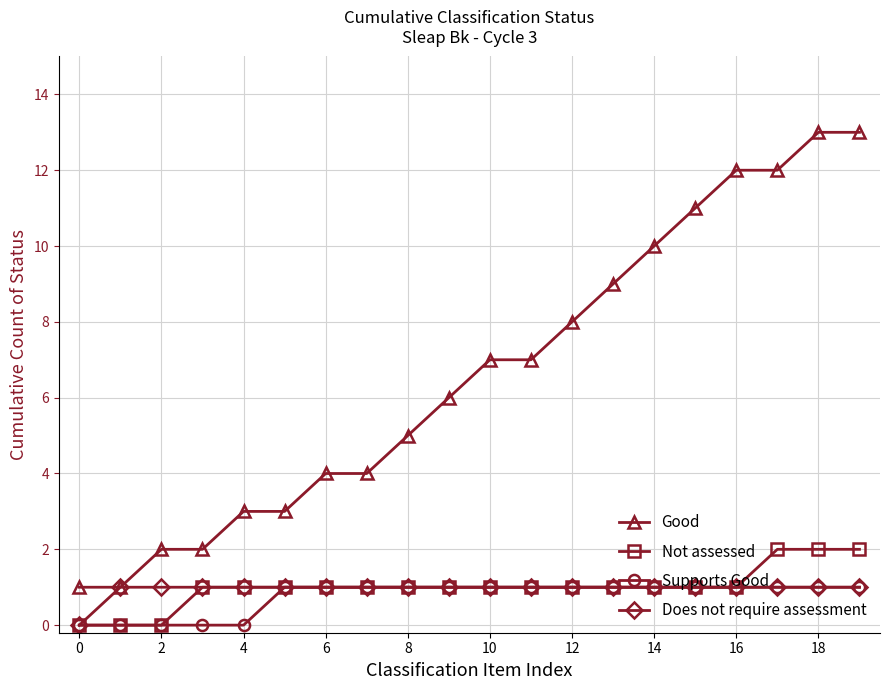

How many series are shown in this chart?

4